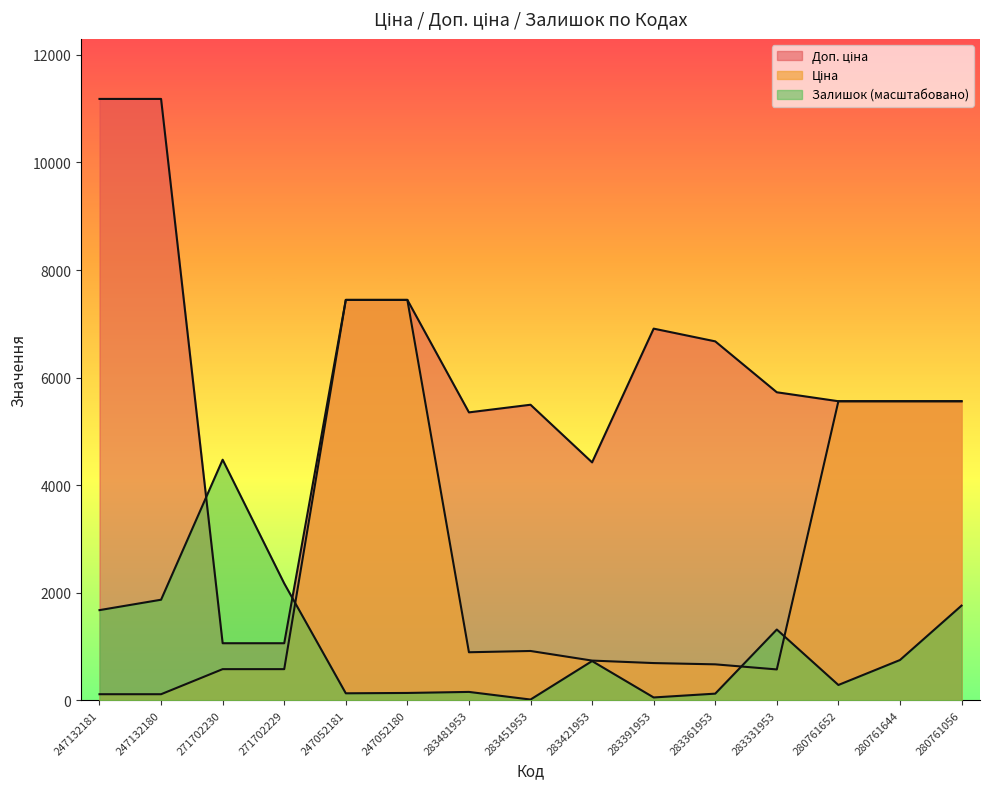

How many distinct data groups are displayed?

3